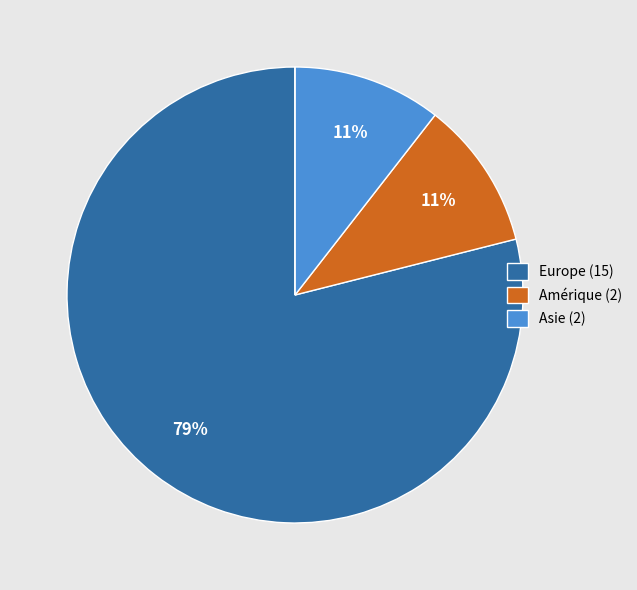

Does any single category account for the majority?

Yes